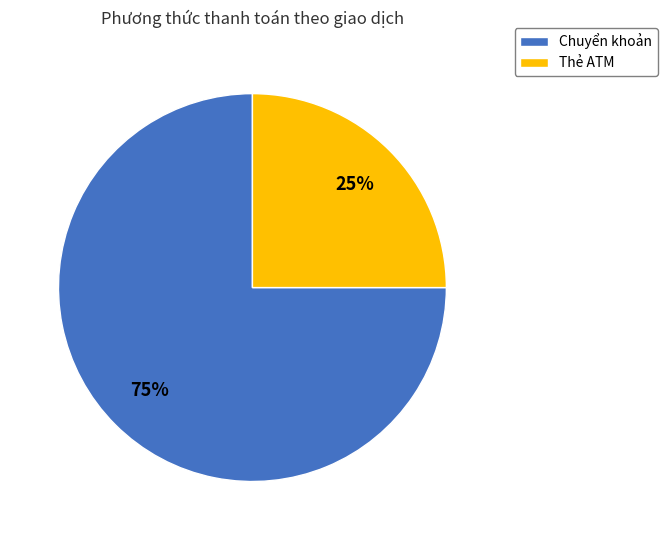

To the nearest percent, what is the difference between the largest and smallest slice percentages?

50%